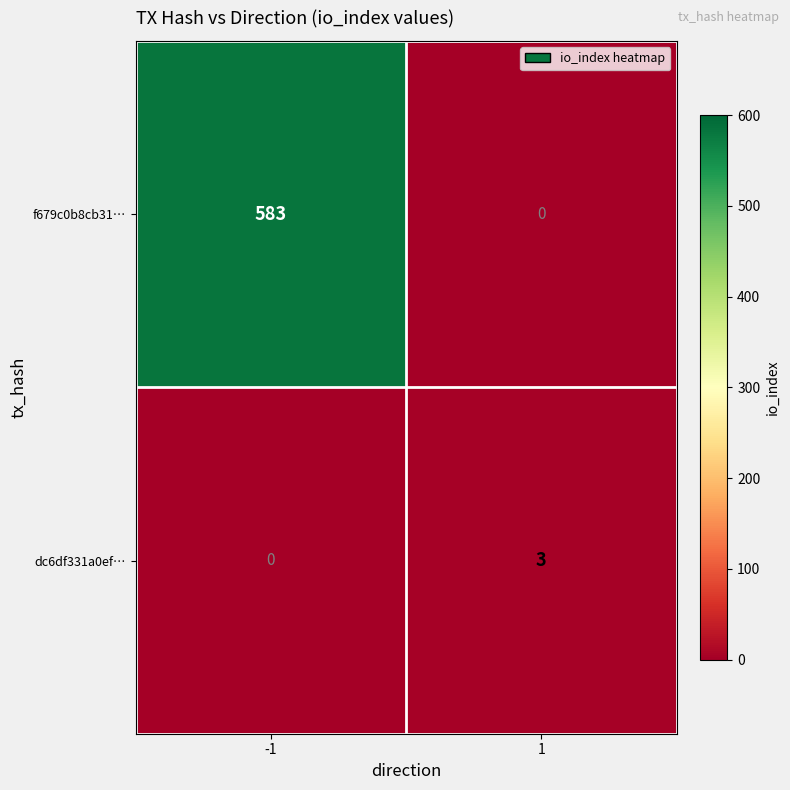

Which series has the widest spread of values?

f679c0b8cb31…